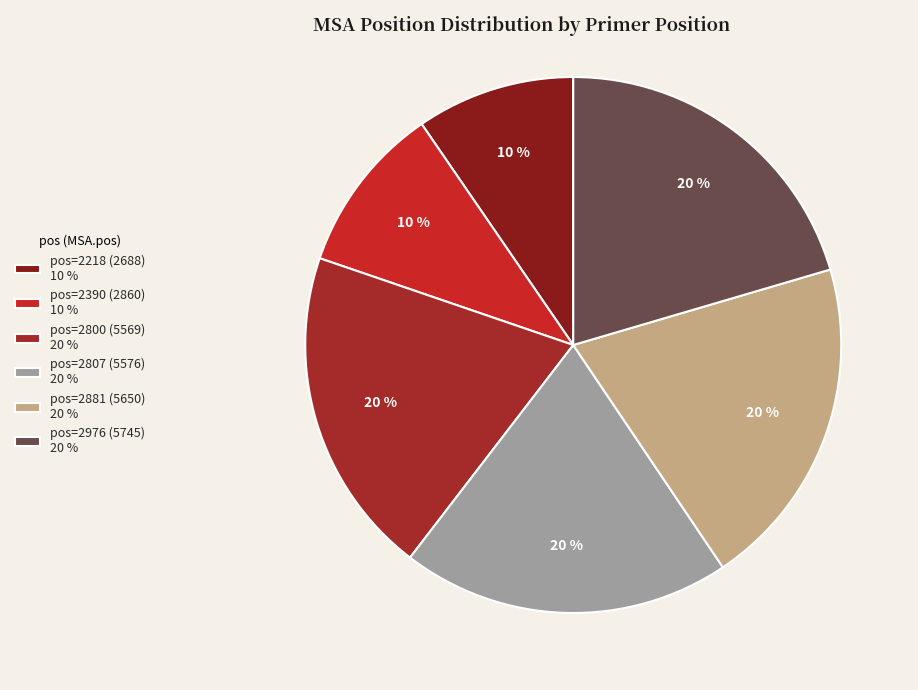

How many slices are in this pie chart?

6